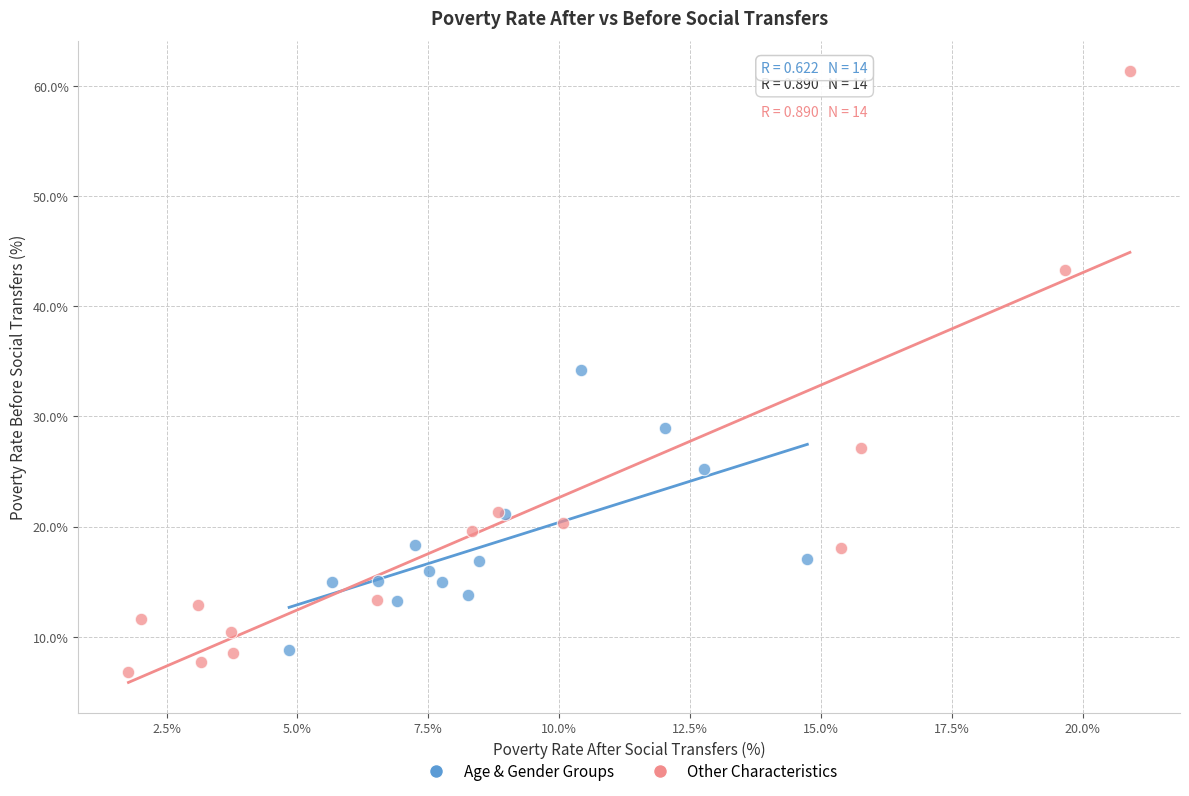

Which series reaches the maximum Y coordinate?

Other Characteristics